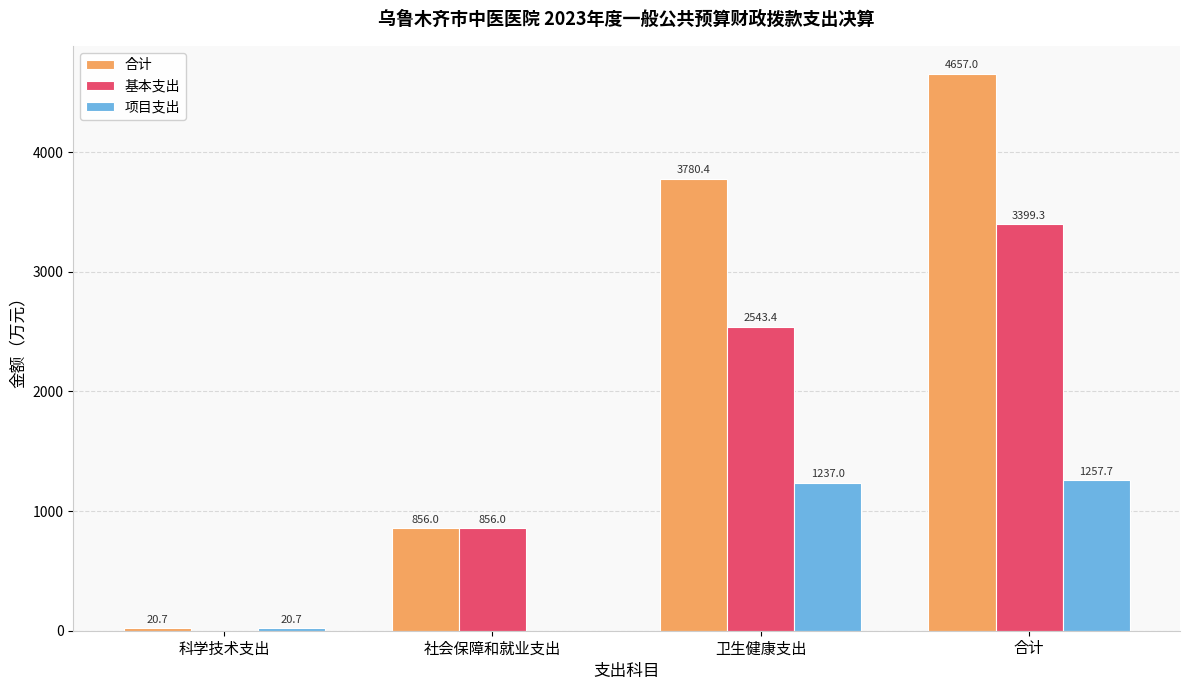

What is the average value of the 项目支出 series?

628.9